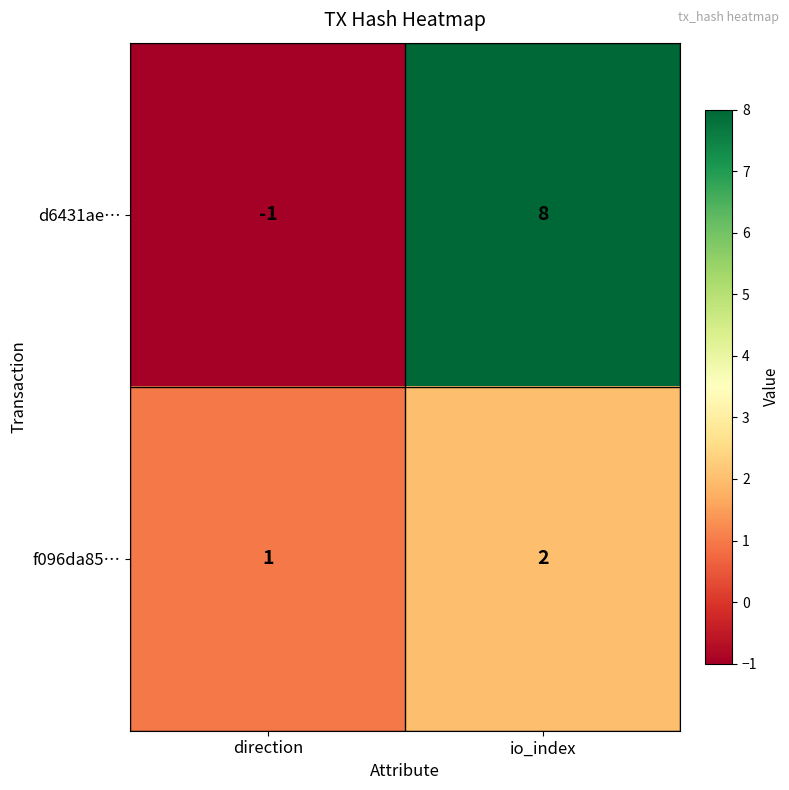

The value of d6431ae… at io_index is 14. True or false?

False